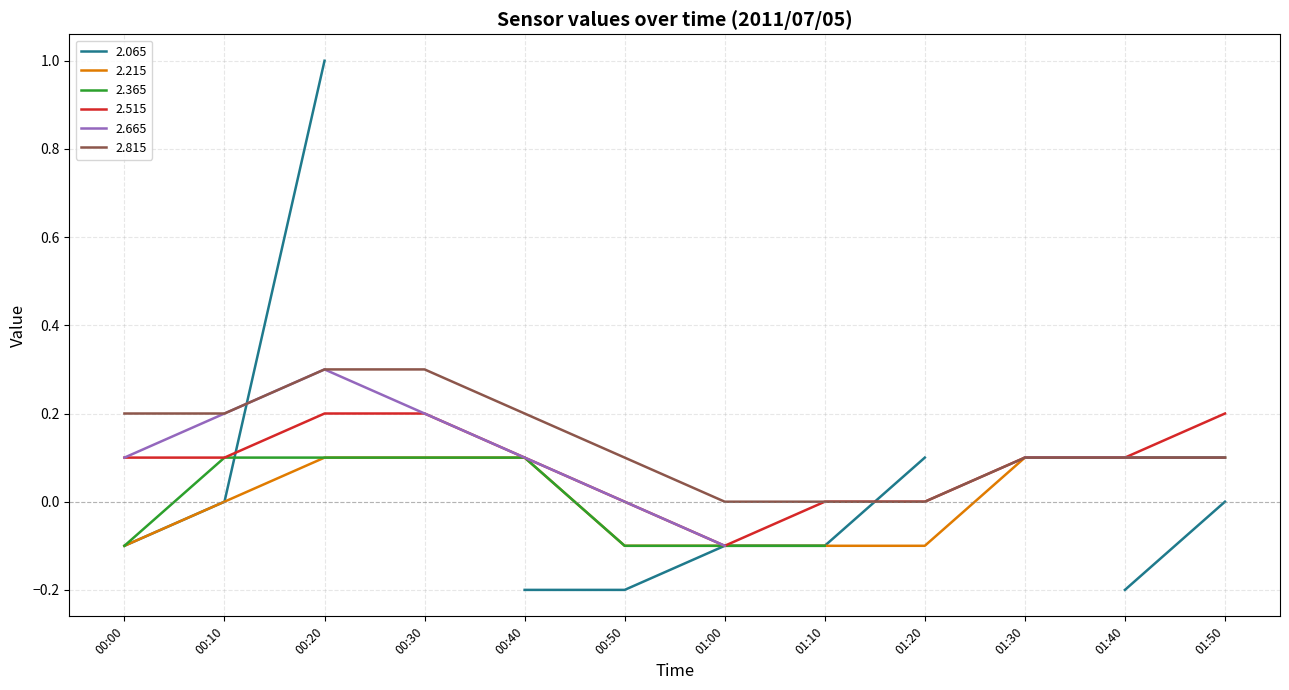

What is the maximum value for 2.815?

0.3